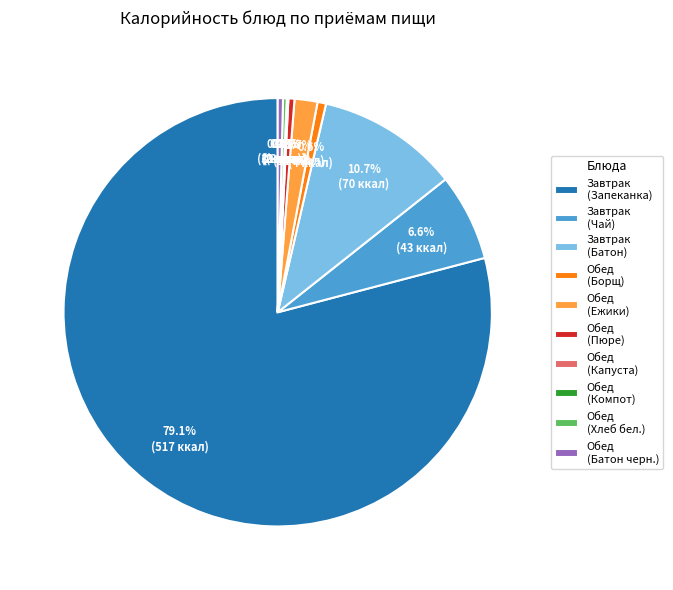

Which slice is the largest?

Завтрак (Запеканка)